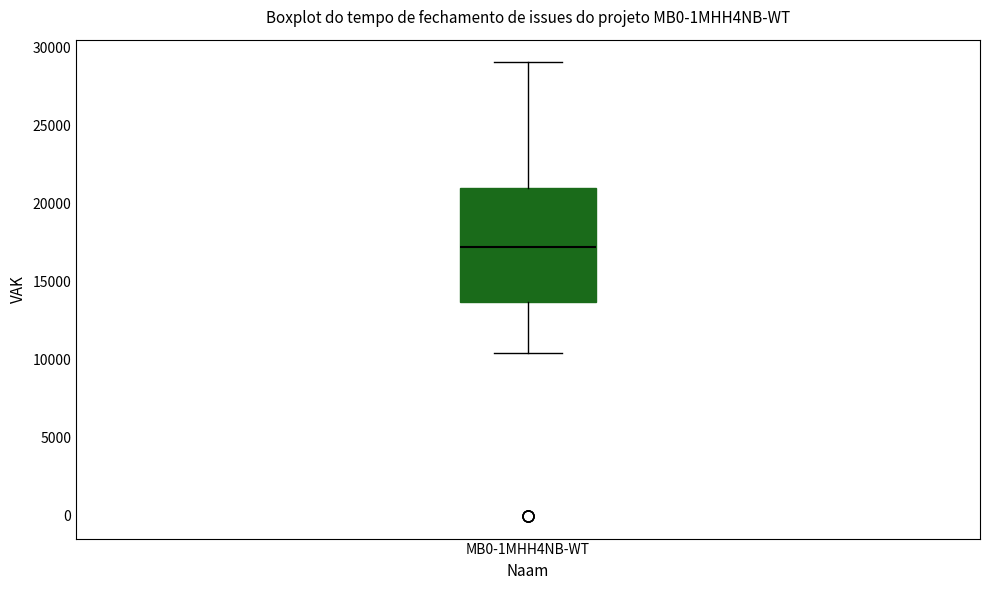

Read this box plot against the y-axis: the position of the median line, the range covered by the box, and the ends of both whiskers. The values are not printed on the chart, so give them approximately, as read against the axis.

median 17000, box 13500 to 21000, whiskers 10500 to 29000